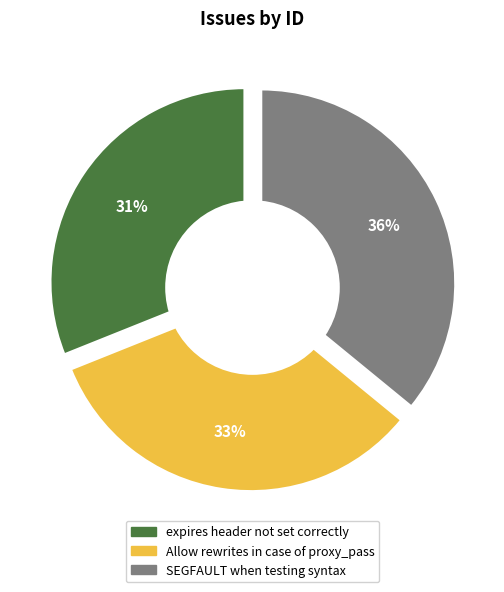

True or false: Allow rewrites in case of proxy_pass accounts for 24% of the total.

False